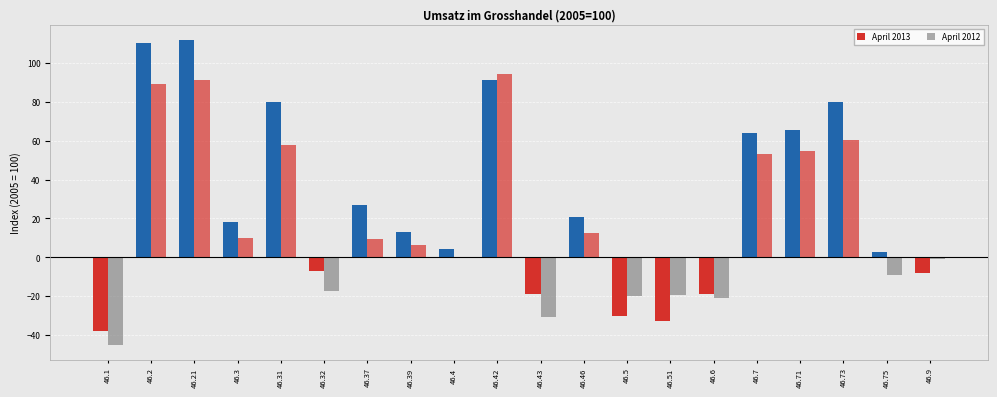

How many series are shown in this chart?

2